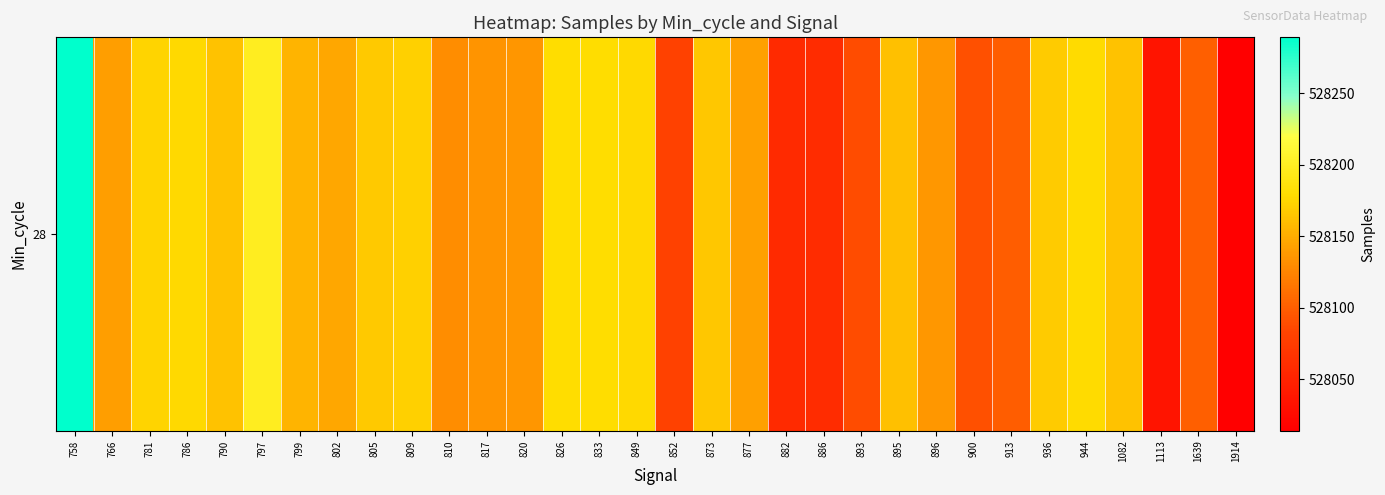

List the labels in order of value, largest first.

758, 797, 826, 833, 944, 786, 849, 781, 809, 936, 805, 873, 790, 1082, 895, 799, 802, 877, 766, 896, 820, 817, 810, 1639, 913, 900, 893, 852, 886, 882, 1113, 1914